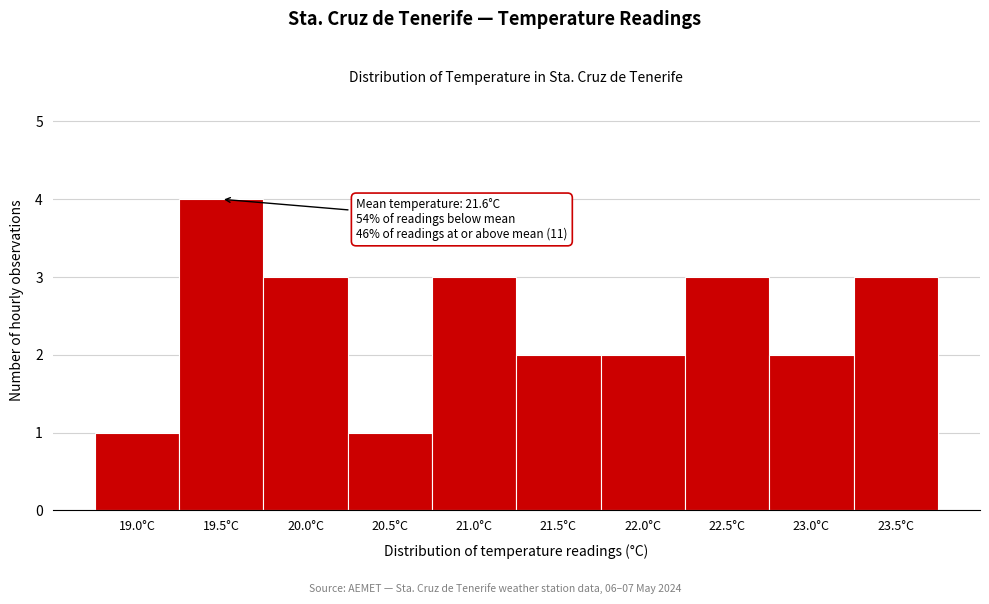

Reading left to right, list all the values displayed in this chart.

1	4	3	1	3	2	2	3	2	3